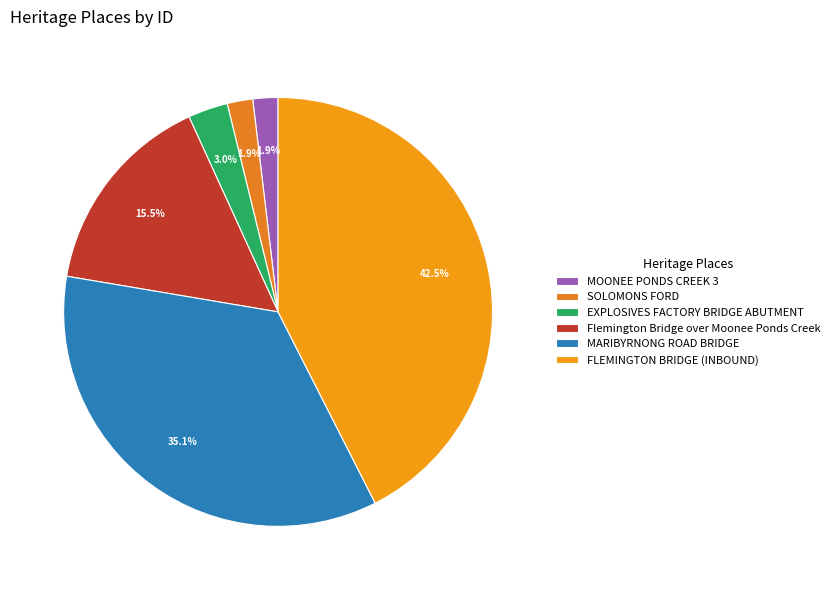

Rank the categories by value from highest to lowest.

FLEMINGTON BRIDGE (INBOUND), MARIBYRNONG ROAD BRIDGE, Flemington Bridge over Moonee Ponds Creek, EXPLOSIVES FACTORY BRIDGE ABUTMENT, SOLOMONS FORD, MOONEE PONDS CREEK 3